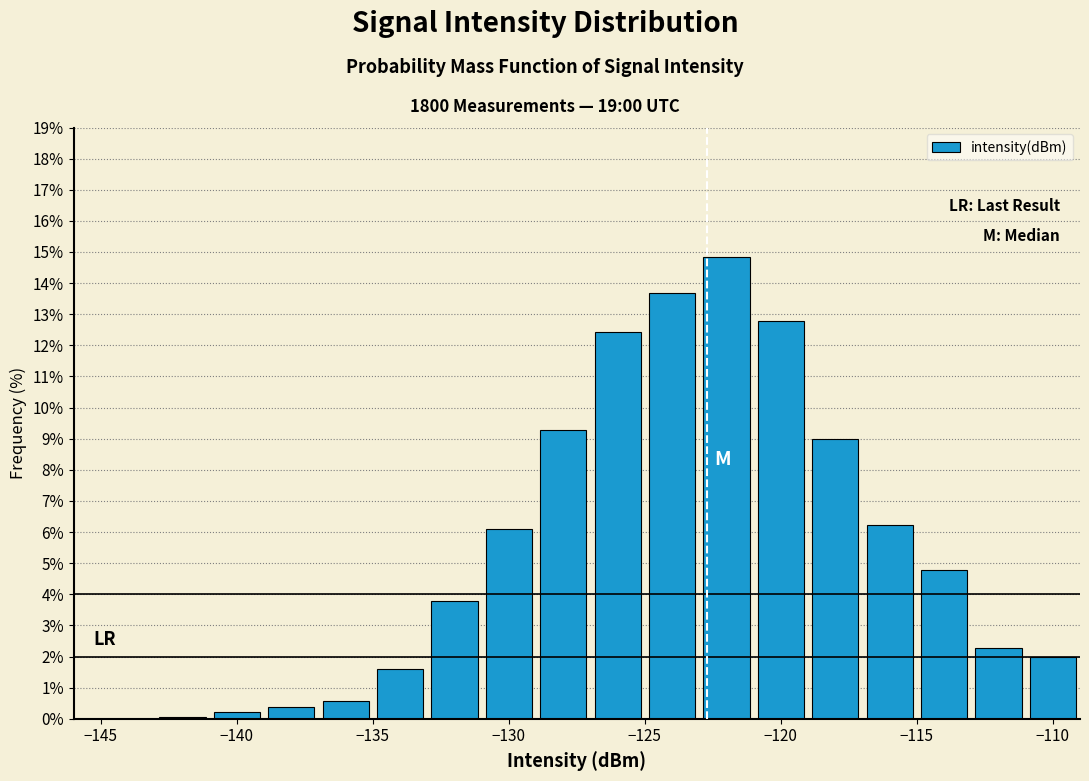

Reading left to right, list every bar in this chart as the range it spans on the x-axis followed by its height. The values are not printed on the chart, so give them approximately, as read against the axis.

-145 to -143: 0
-143 to -141: under 0.1
-141 to -139: 0.2
-139 to -137: 0.4
-137 to -135: 0.6
-135 to -133: 1.6
-133 to -131: 3.8
-131 to -129: 6.1
-129 to -127: 9.3
-127 to -125: 12.4
-125 to -123: 13.7
-123 to -121: 14.8
-121 to -119: 12.8
-119 to -117: 9.0
-117 to -115: 6.2
-115 to -113: 4.8
-113 to -111: 2.3
-111 to -109: 2.0